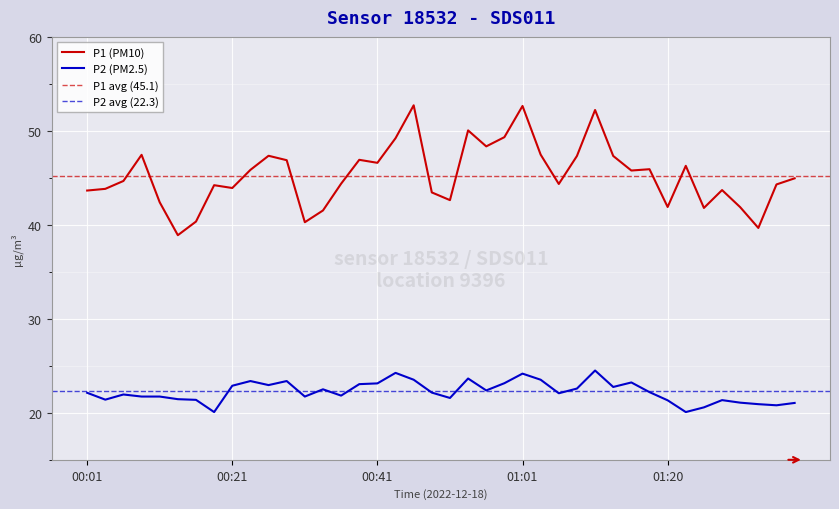

What is the total value across all series at 01:20?

63.2